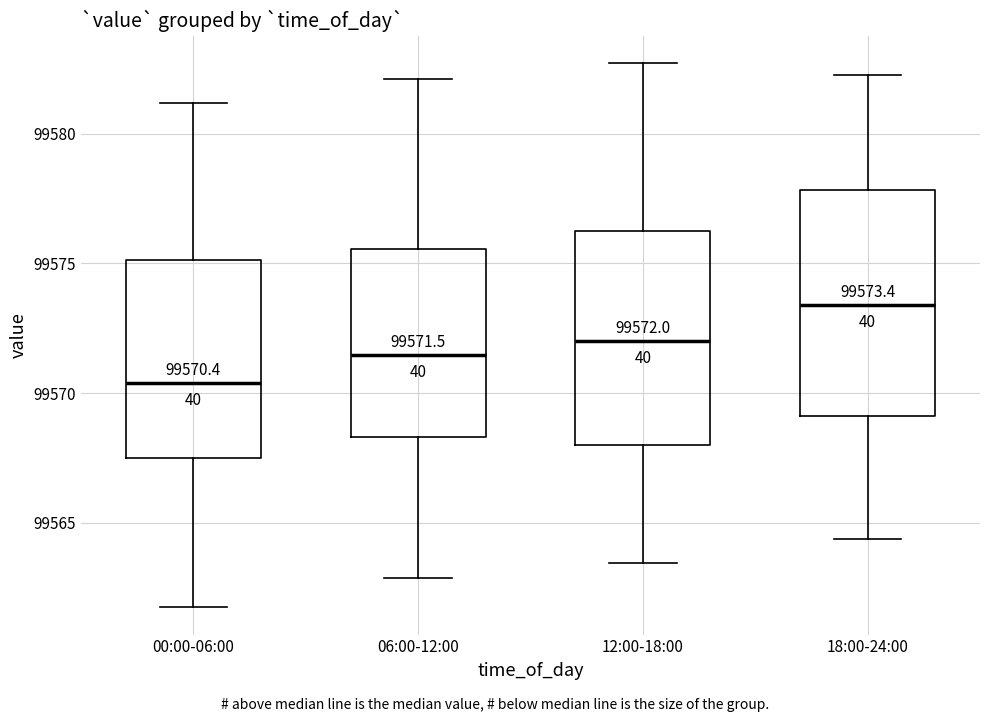

Which box has the highest median line?

18:00-24:00